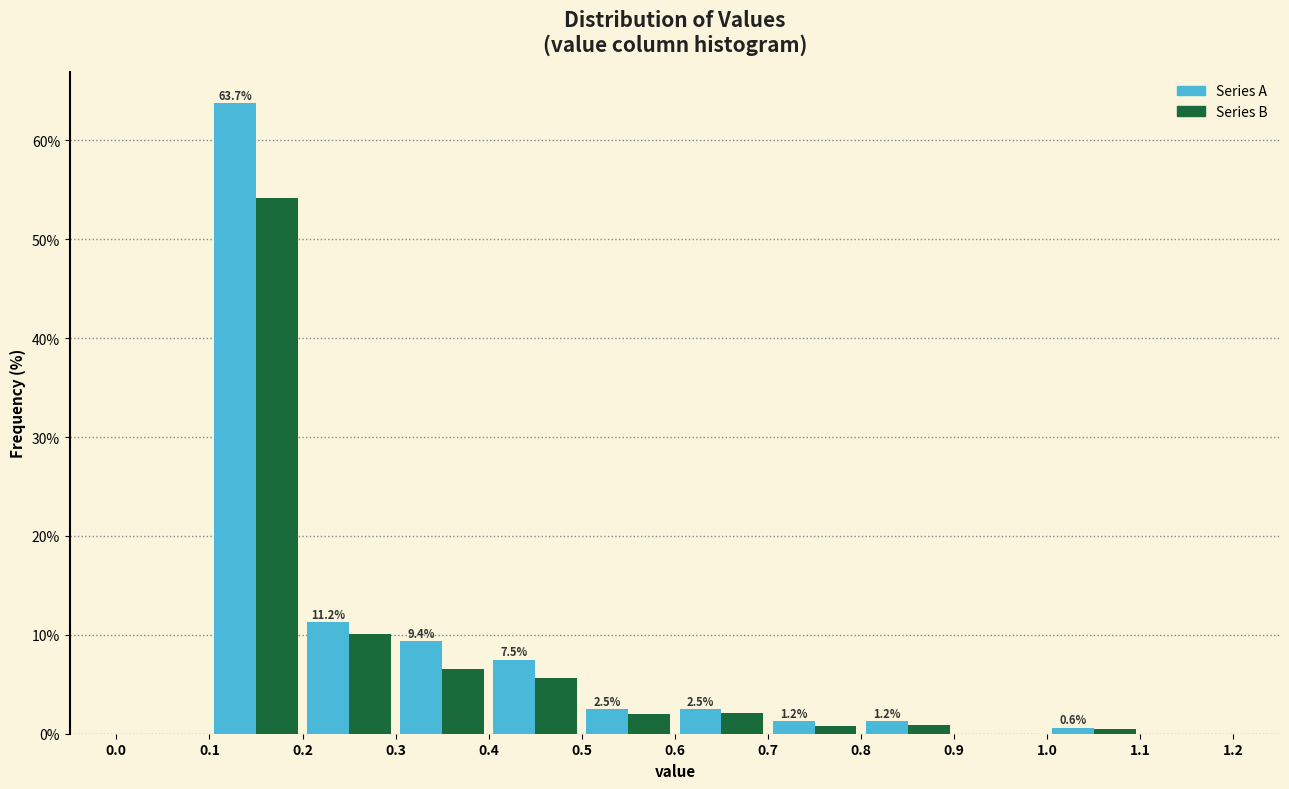

In the Series B series, which range on the x-axis has the tallest bar?

0.1 to 0.2